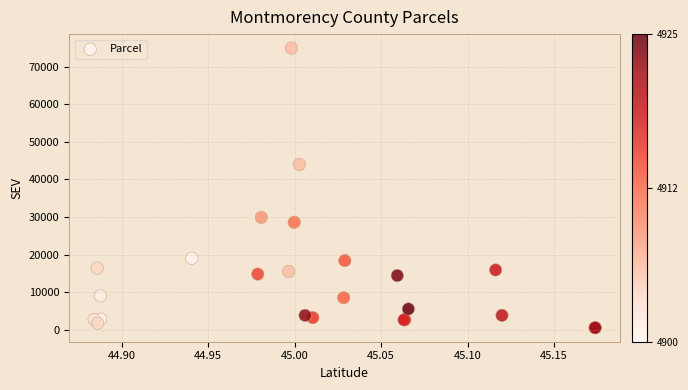

What Y value in the scatter plot is closest to 37750?

44000